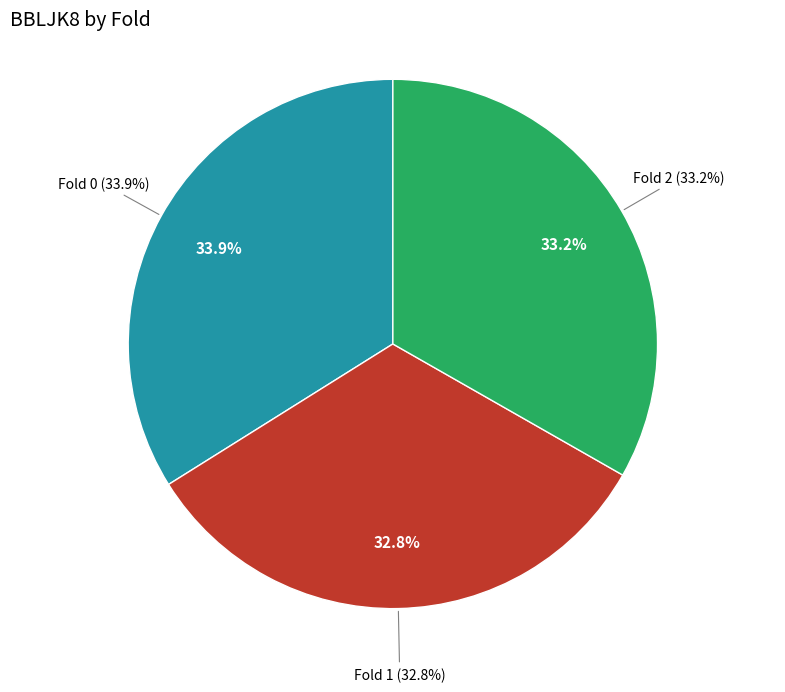

The Fold 2 slice represents 21% of the pie. True or false?

False